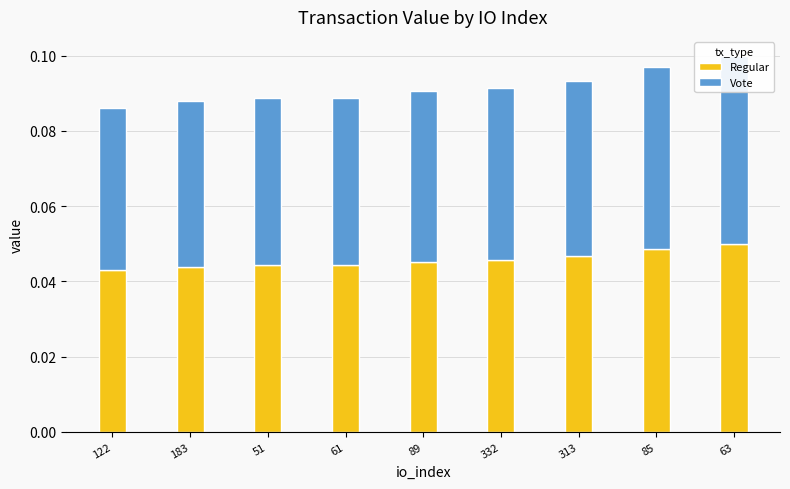

List the series in order of their peak value, highest first.

Vote, Regular